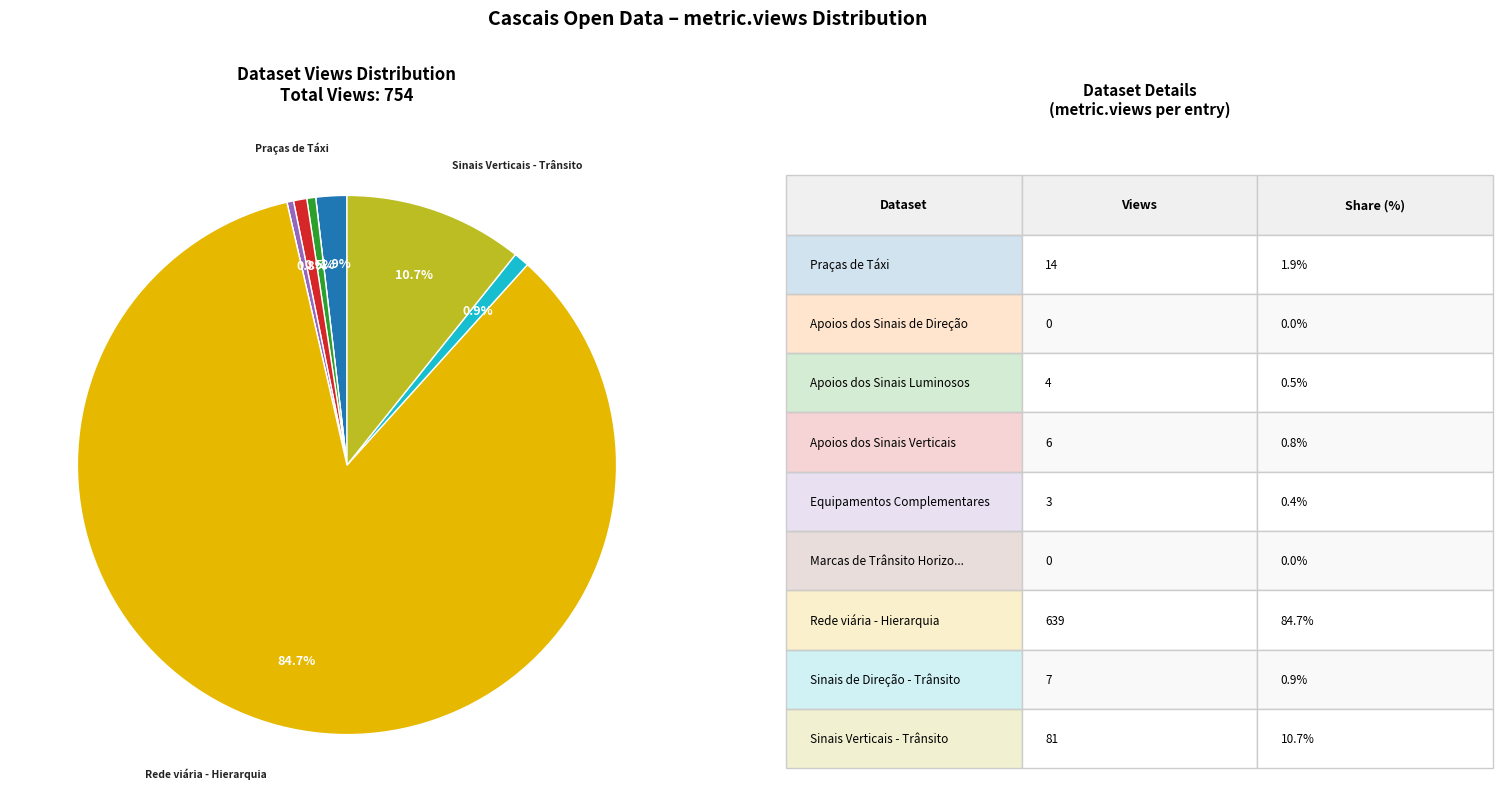

Is there a majority slice in this chart?

Yes